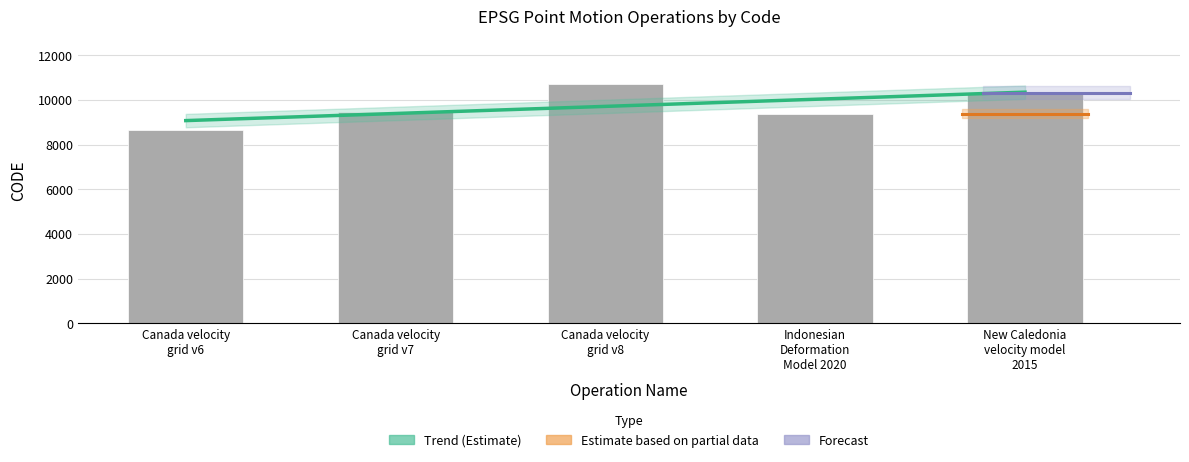

Rank the categories by value from highest to lowest.

Canada velocity
grid v8, New Caledonia
velocity model
2015, Canada velocity
grid v7, Indonesian
Deformation
Model 2020, Canada velocity
grid v6